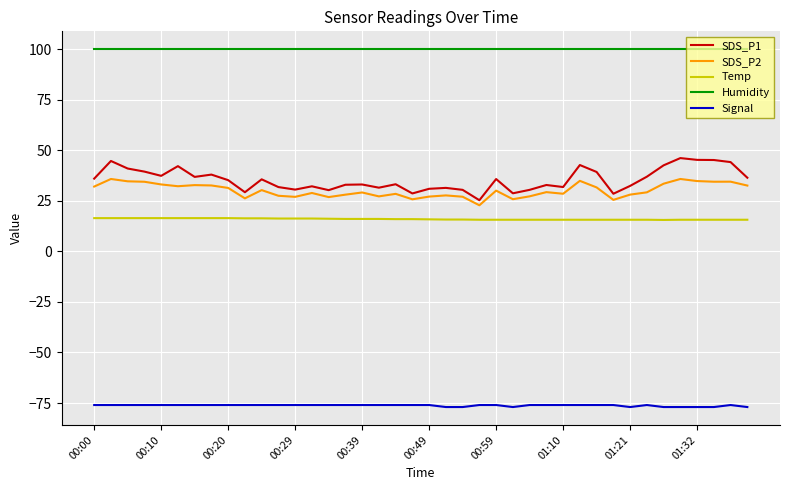

Which series has the largest total across all categories?

Humidity